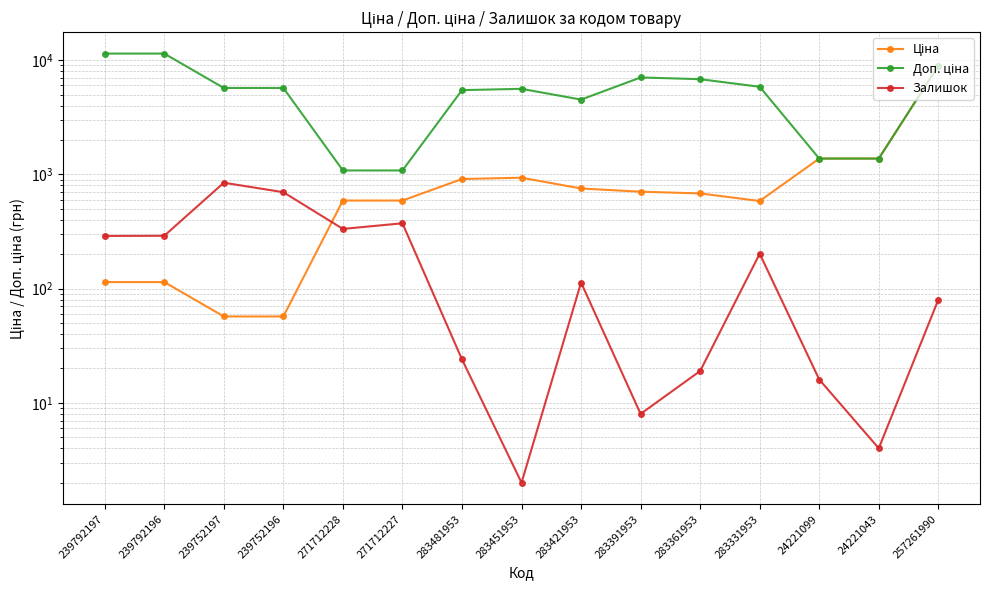

How many data points does each series have?

15